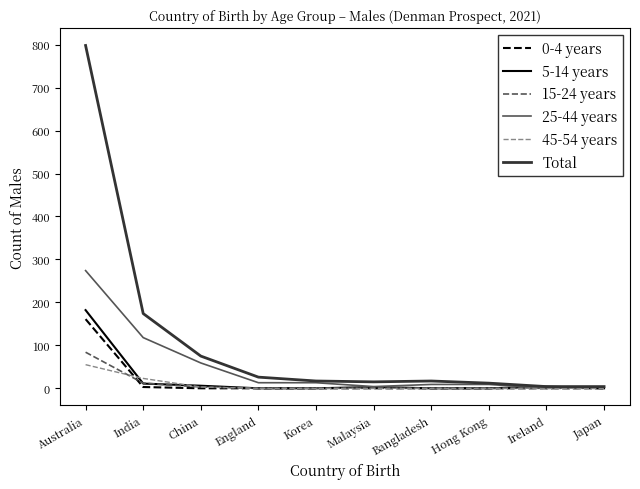

Is it true that 0-4 years equals 0 at Japan?

True